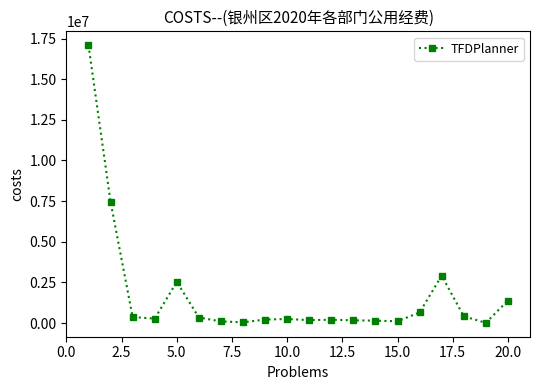

What is the value of the 2nd point from the left?

7457604.9